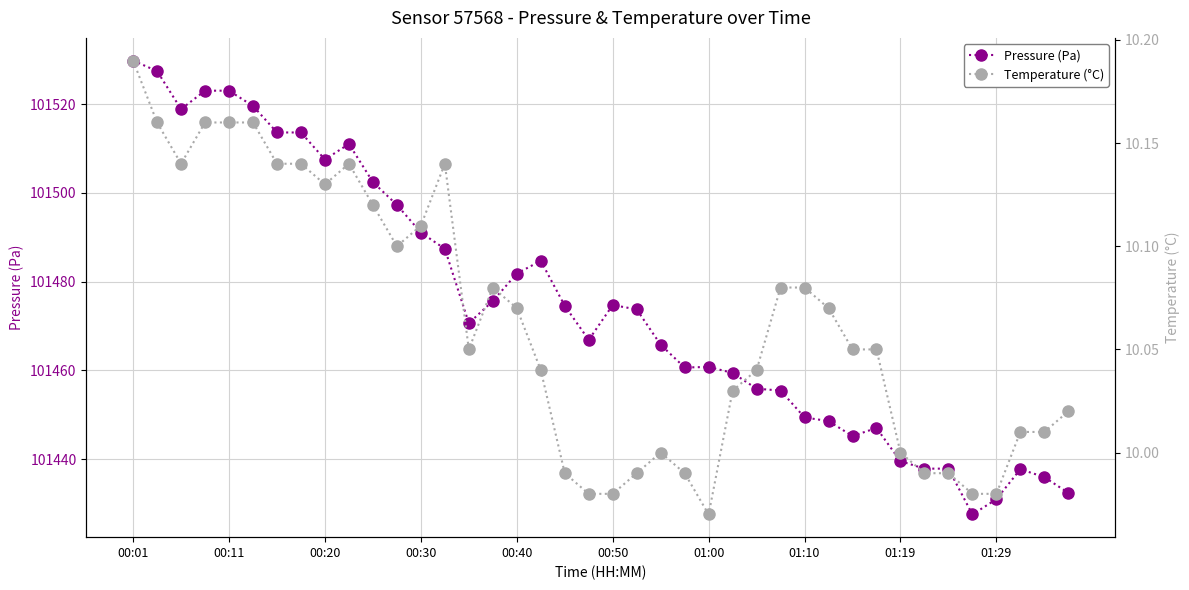

Rank the series at 19 from highest to lowest value.

Pressure (Pa), Temperature (°C)